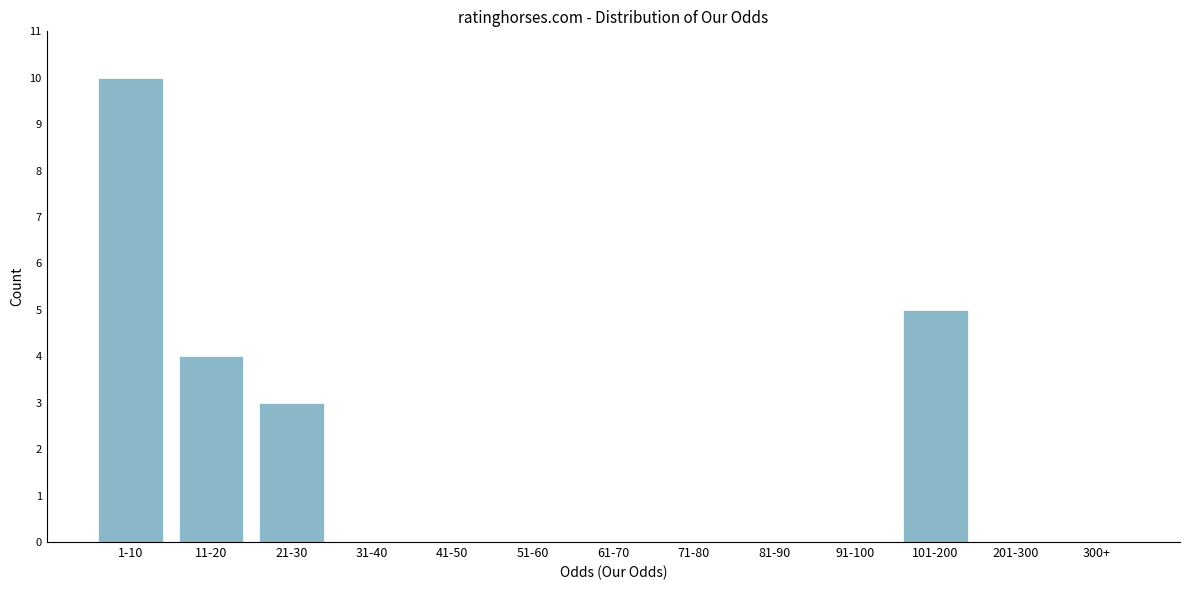

Reading left to right, list all the values displayed in this chart.

1-10=10	11-20=4	21-30=3	31-40=0	41-50=0	51-60=0	61-70=0	71-80=0	81-90=0	91-100=0	101-200=5	201-300=0	300+=0